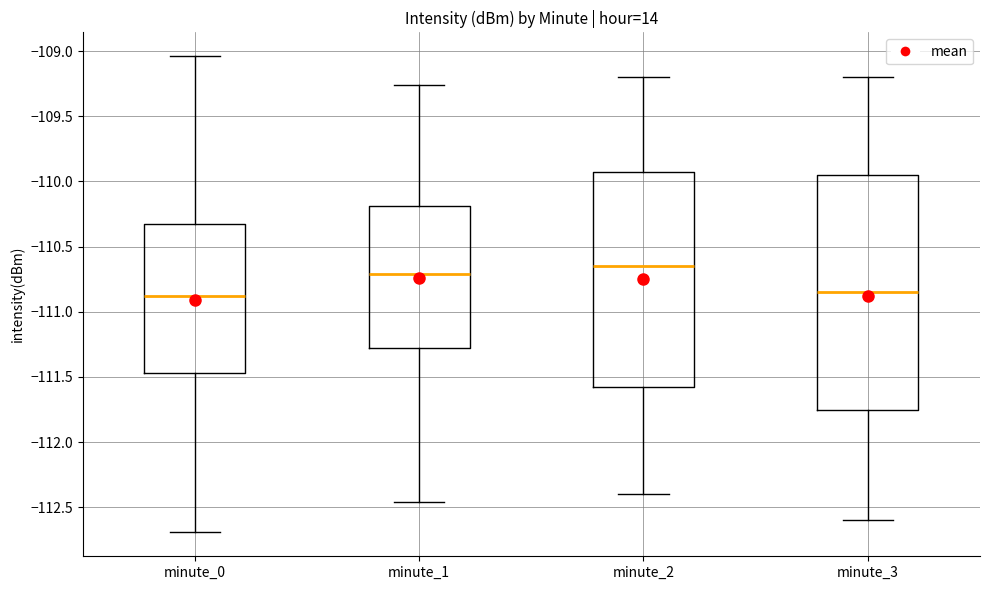

Reading left to right, transcribe this box plot: for each box, give where its median line is, the range the box spans, and where its two whiskers end, as read against the y-axis. The values are not printed on the chart, so give them approximately, as read against the axis.

minute_0: median -110.90, box -111.45 to -110.35, whiskers -112.70 to -109.05
minute_1: median -110.70, box -111.30 to -110.20, whiskers -112.45 to -109.25
minute_2: median -110.65, box -111.55 to -109.90, whiskers -112.40 to -109.20
minute_3: median -110.85, box -111.75 to -109.95, whiskers -112.60 to -109.20